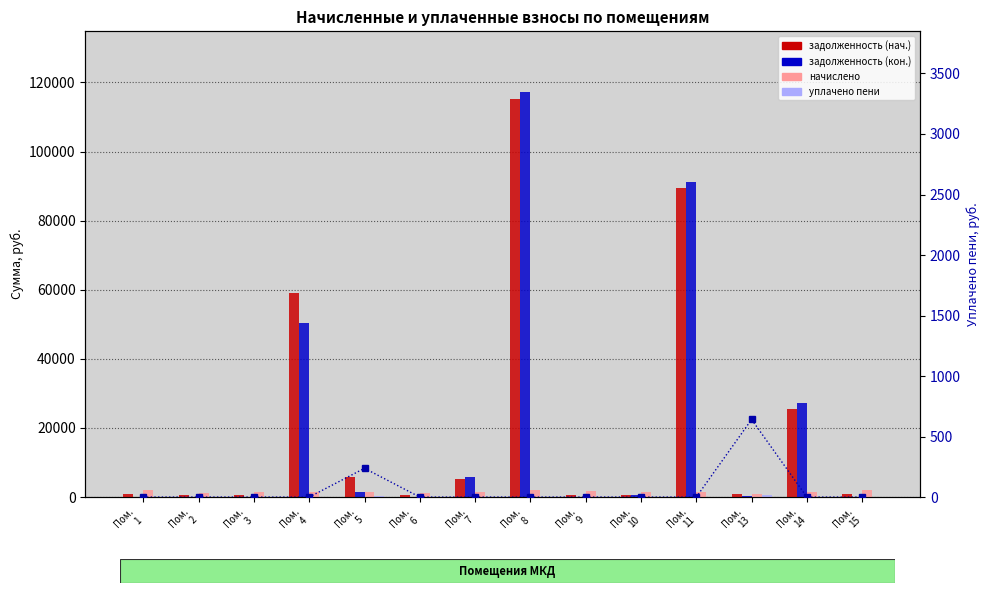

What is the sum of the уплачено пени (ось 2) values at Пом.
13 and Пом.
5?

879.3